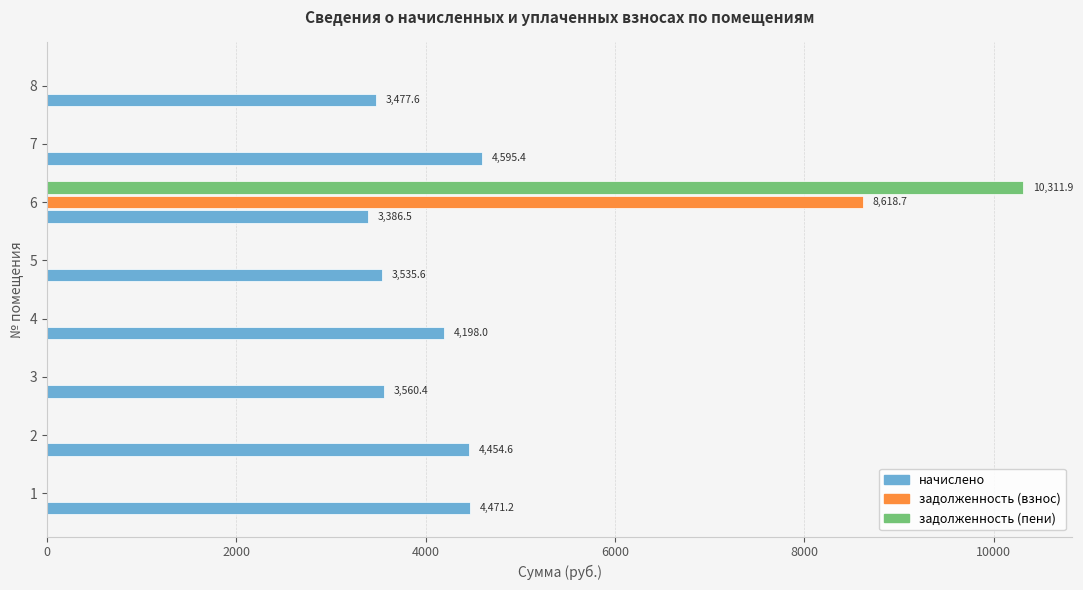

What is the sum of all задолженность (взнос) values?

8618.7